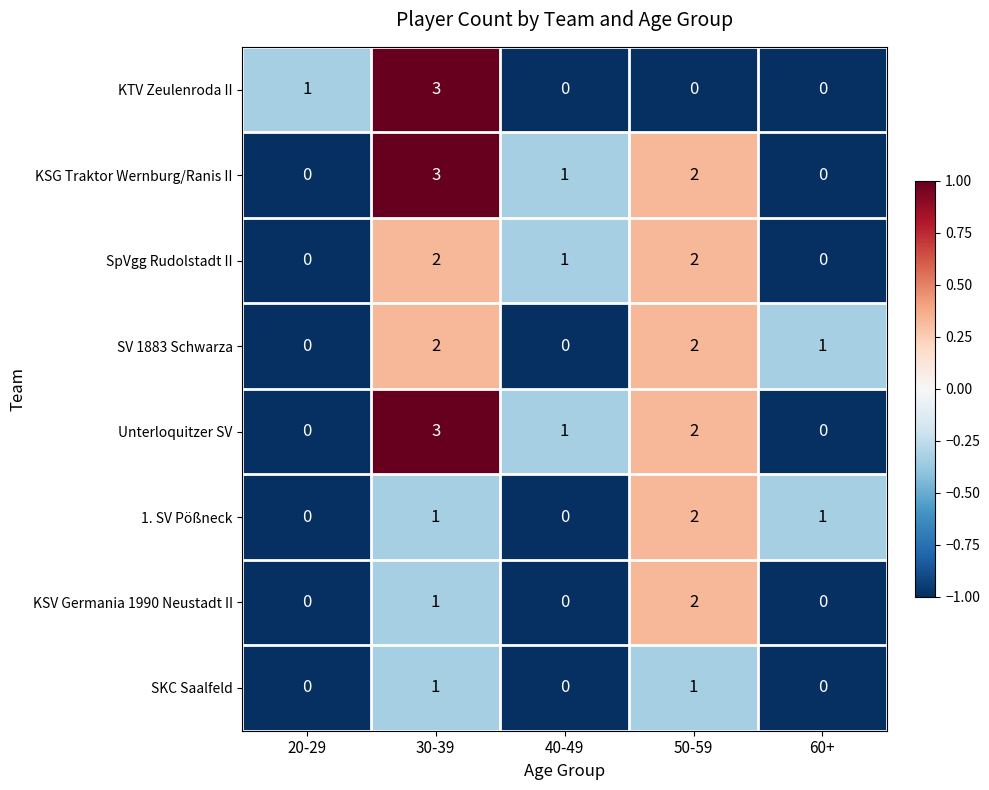

Count the SKC Saalfeld values in the range 0 to 1.

5